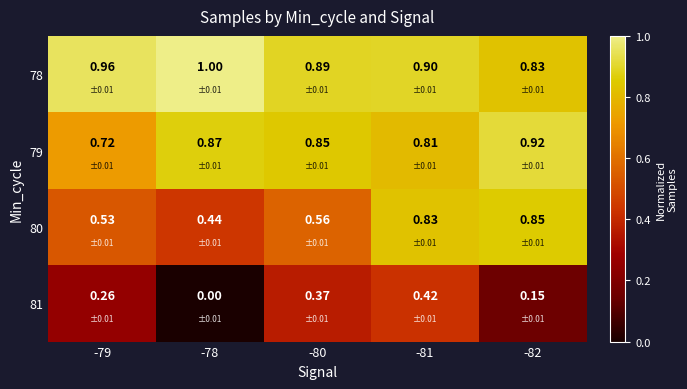

Is the value of 78 at -80 greater than the value of 79 at -82?

No